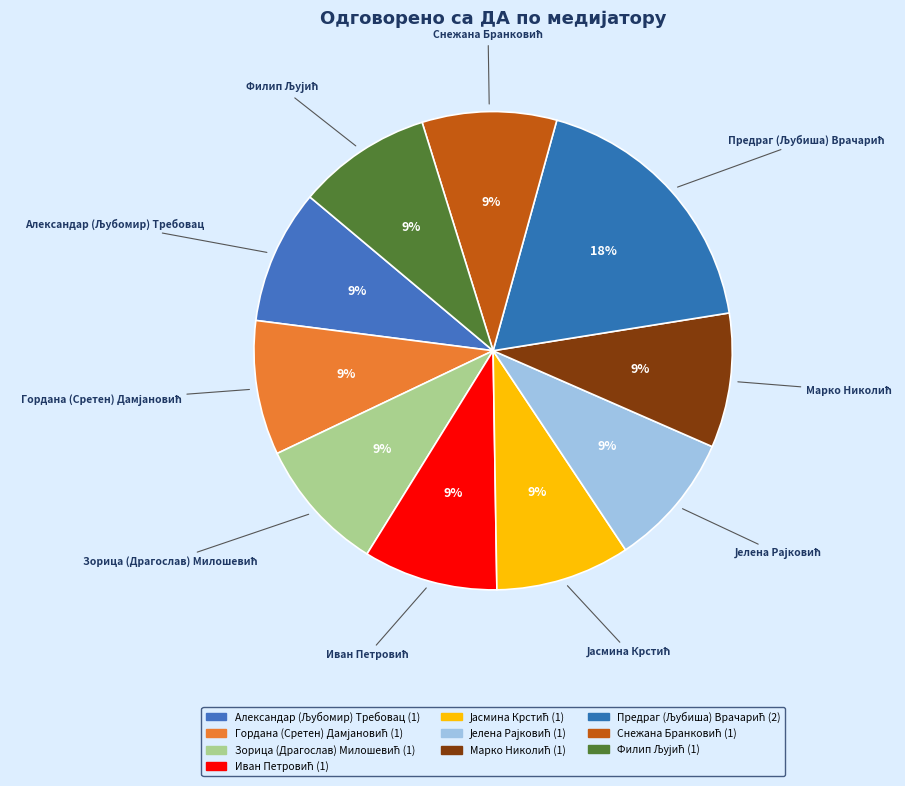

Count the number of slices in the pie.

10